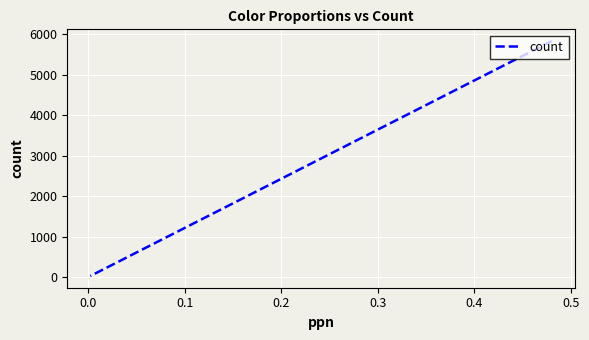

True or false: the data shows 37.2 at 0.6.

False